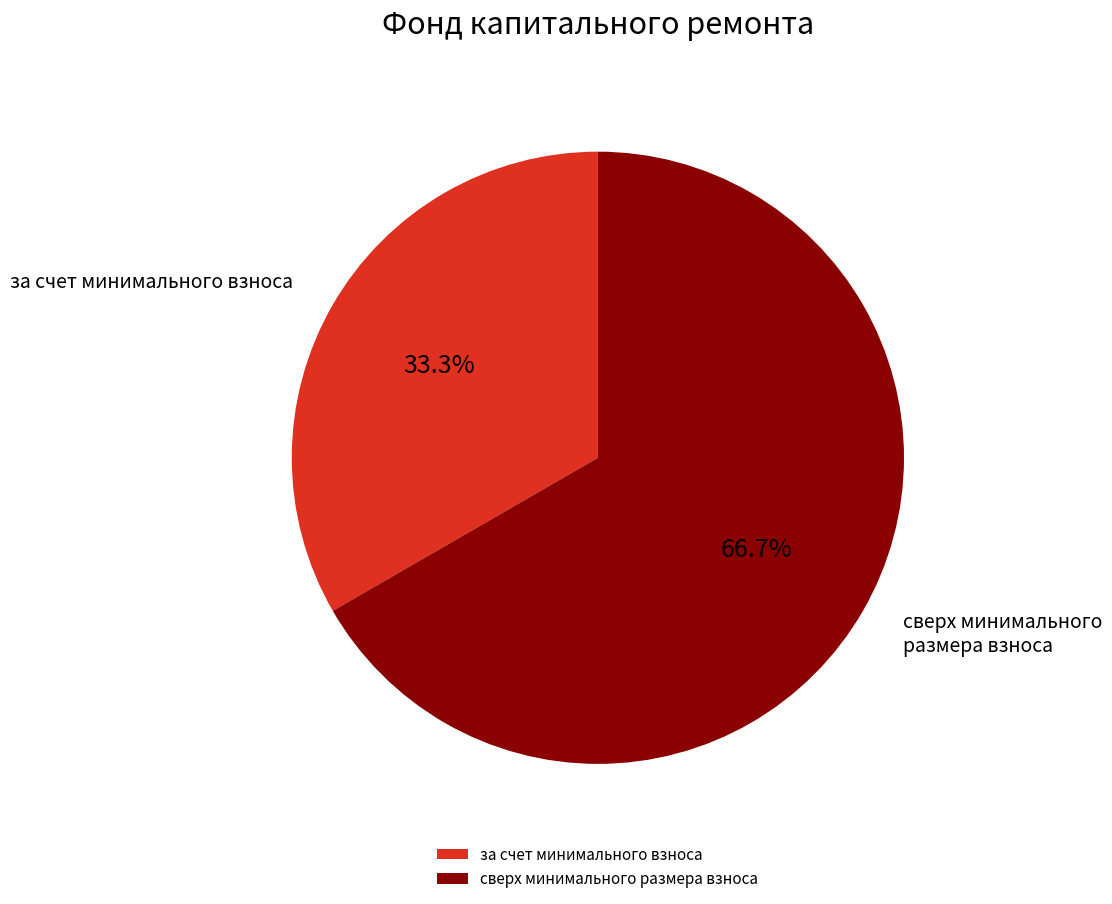

Count the number of slices in the pie.

2